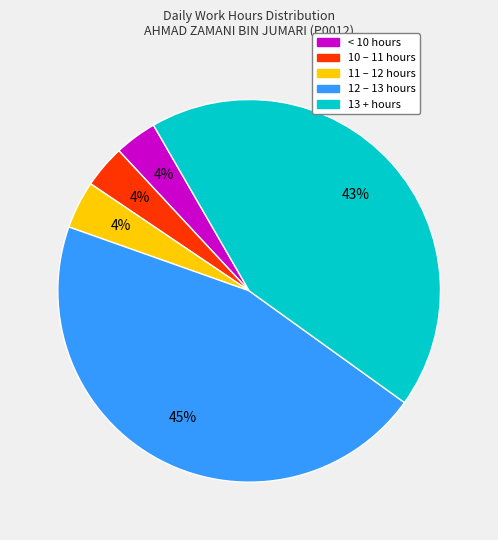

Is there any slice that represents more than half of the pie?

No